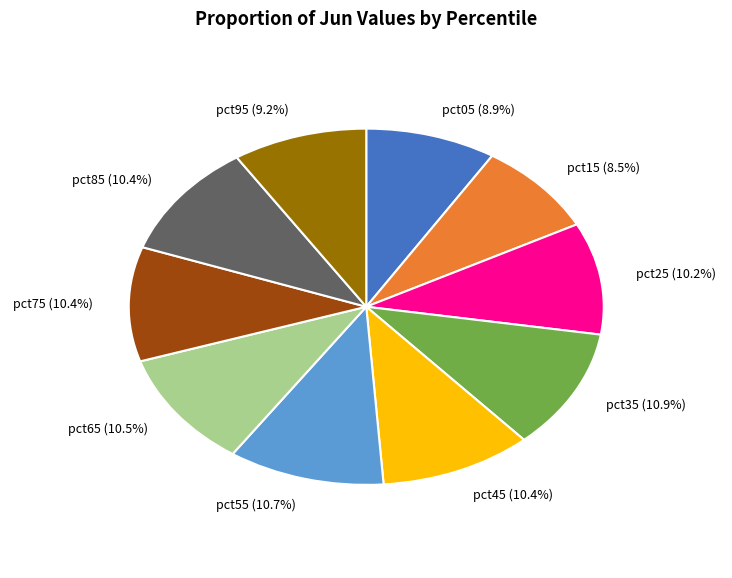

Does any single category account for the majority?

No